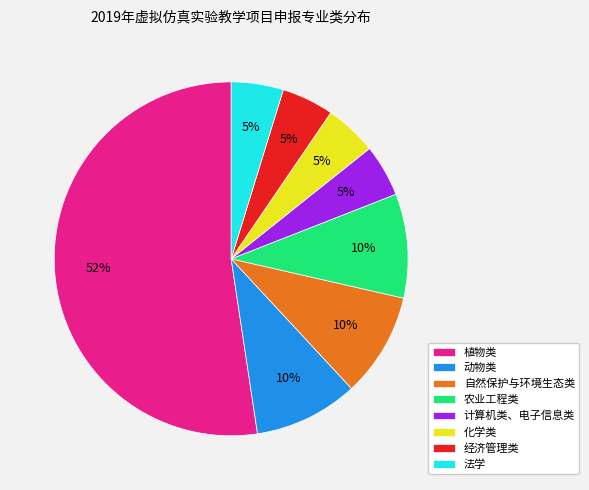

To the nearest percent, what portion does 法学 represent?

5%